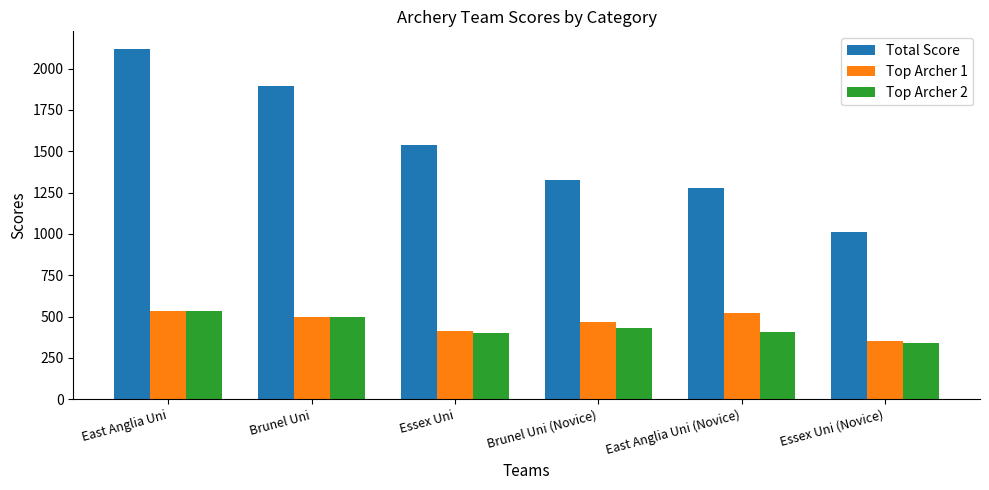

Is it true that Total Score equals 758 at East Anglia Uni?

False